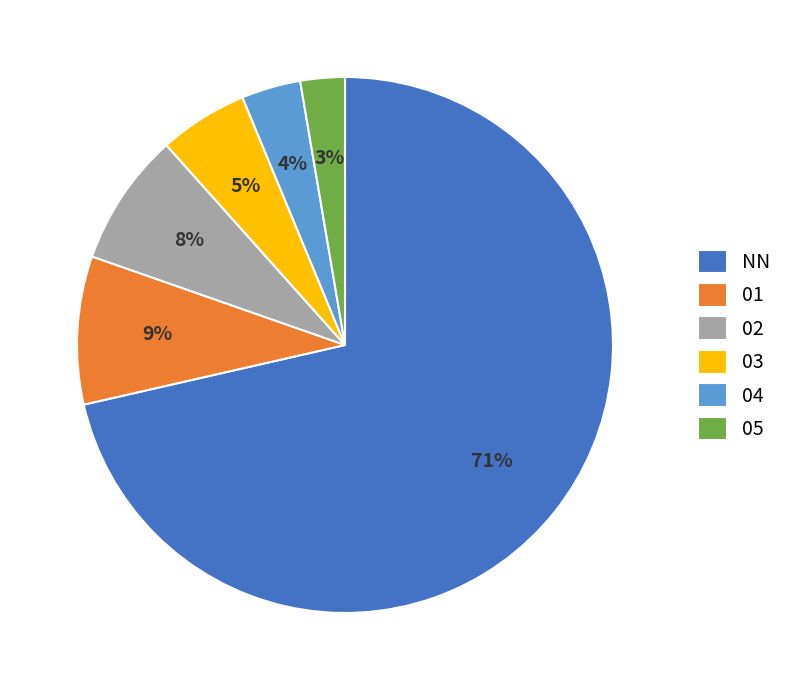

Does NN represent more than half of the total?

Yes